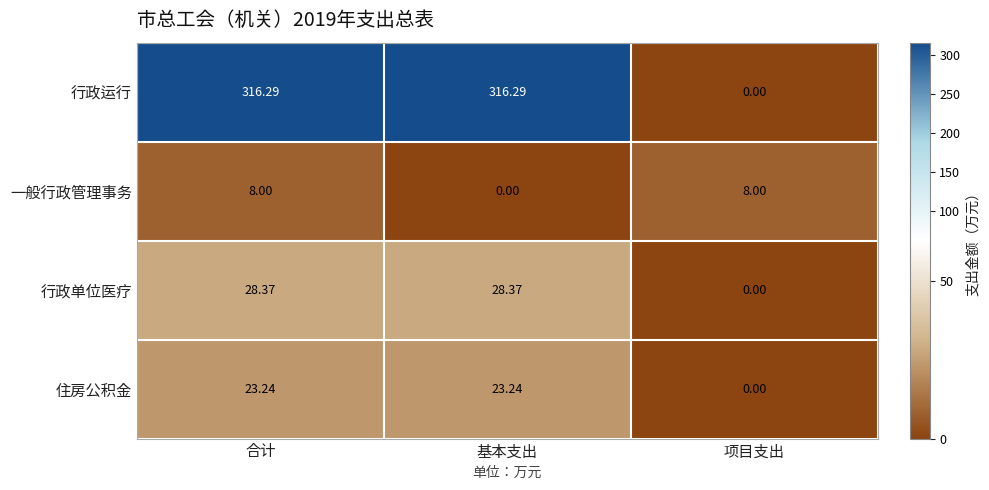

Is the value of 行政单位医疗 at 基本支出 greater than the value of 行政运行 at 项目支出?

Yes